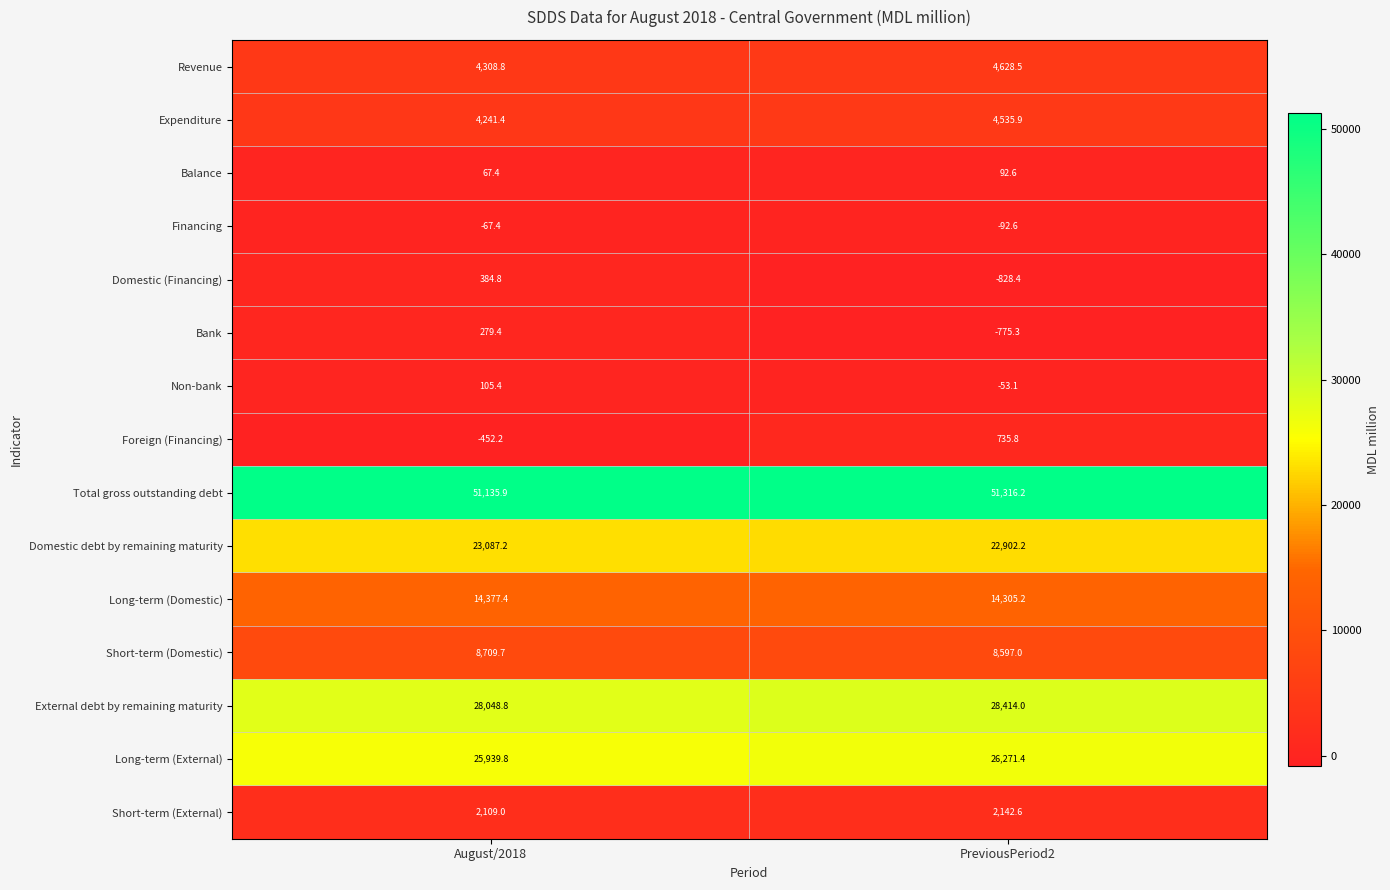

What is the average value of the External debt by remaining maturity series?

28231.4